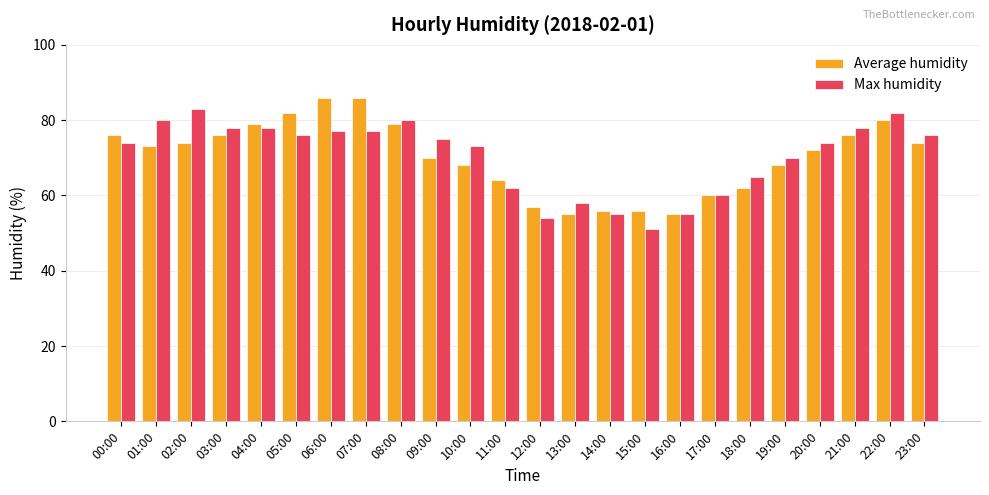

The value of Max humidity at 02:00 is 122. True or false?

False